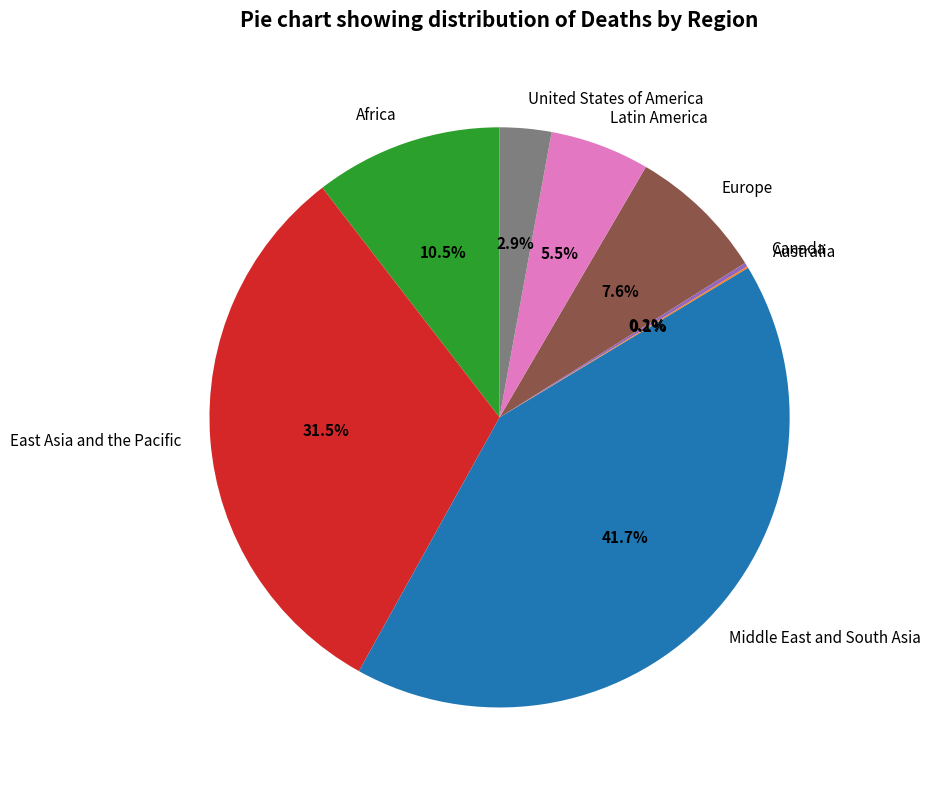

Which category has the biggest portion of the pie?

Middle East and South Asia